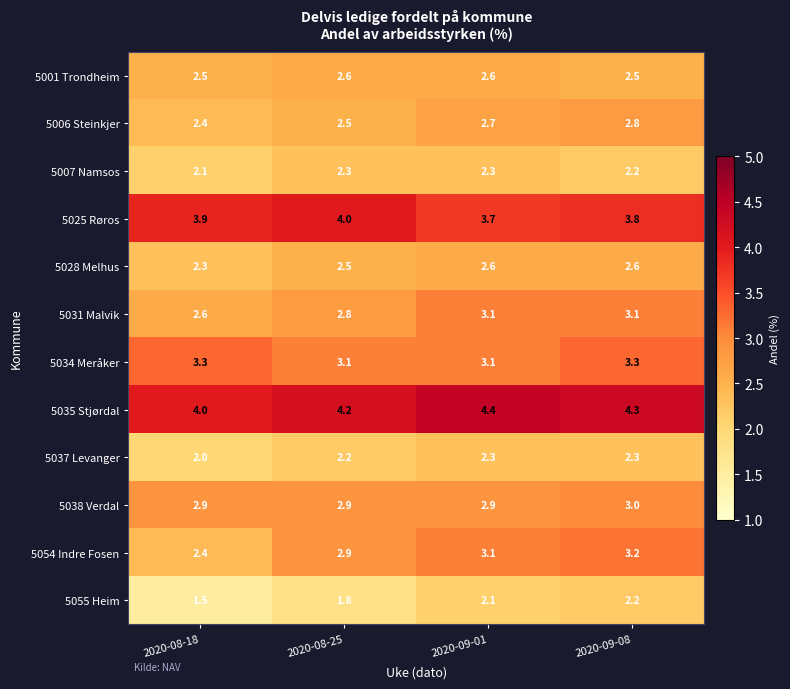

How many categories are shown in the chart?

4